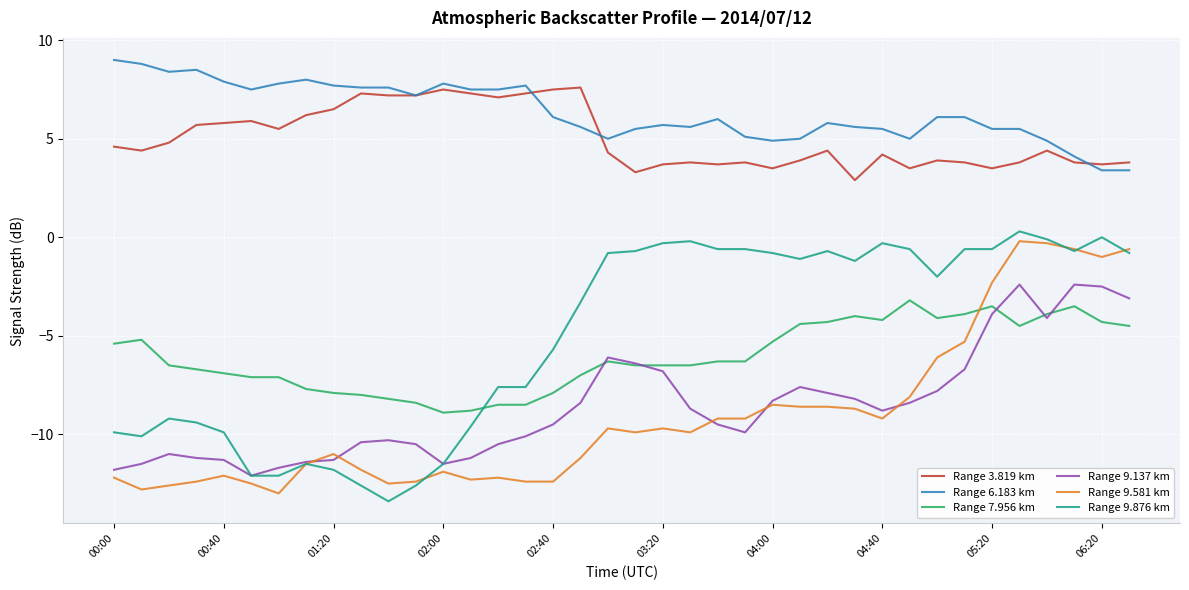

What is the maximum value shown in the chart?

9.0